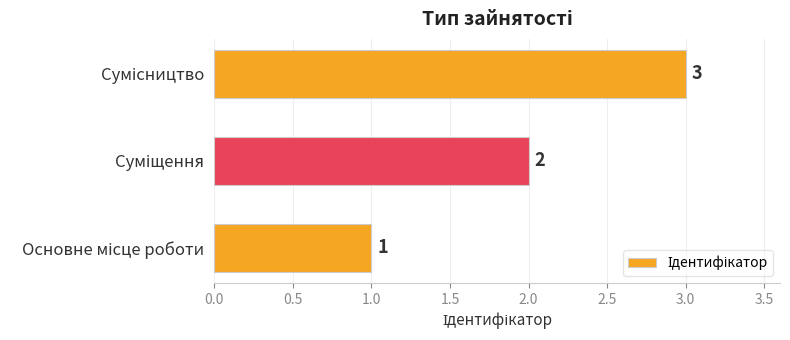

What is the maximum value shown in the chart?

3